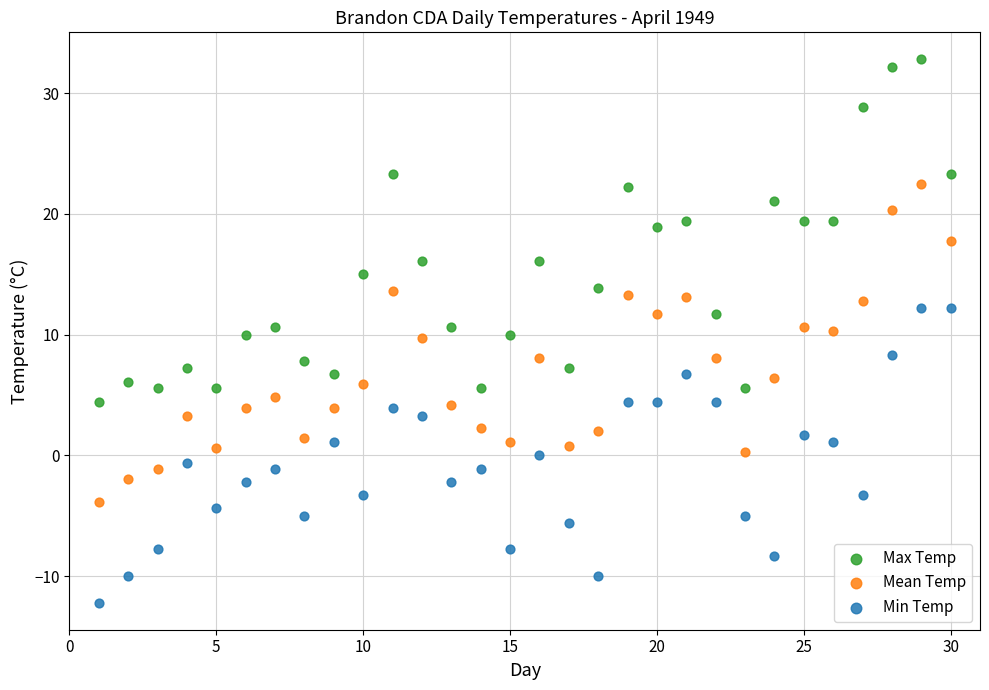

Which series reaches the maximum Y coordinate?

Max Temp